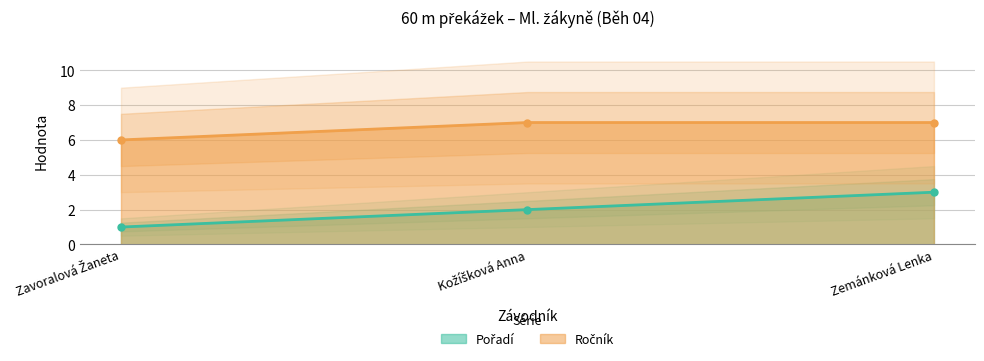

Reading left to right, list all the values displayed in this chart.

Pořadí: Zavoralová Žaneta=1	Kožíšková Anna=2	Zemánková Lenka=3
Ročník: Zavoralová Žaneta=6	Kožíšková Anna=7	Zemánková Lenka=7